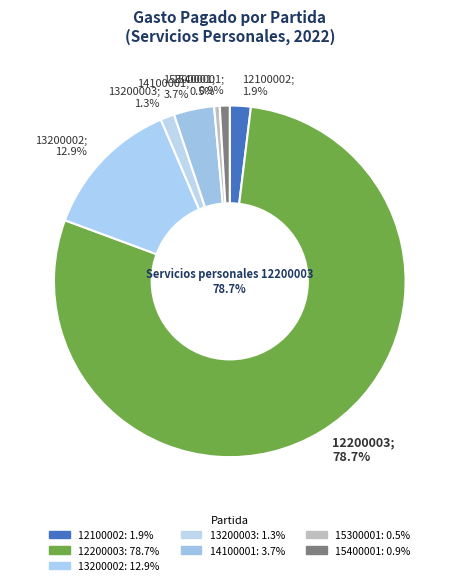

Between Servicios personales 13200002 and Servicios personales 12100002, which is larger?

Servicios personales 13200002